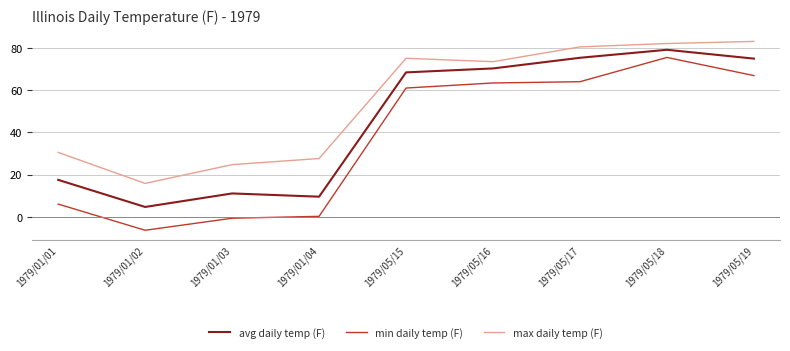

At which category does max daily temp (F) reach its first local peak?

1979/05/15